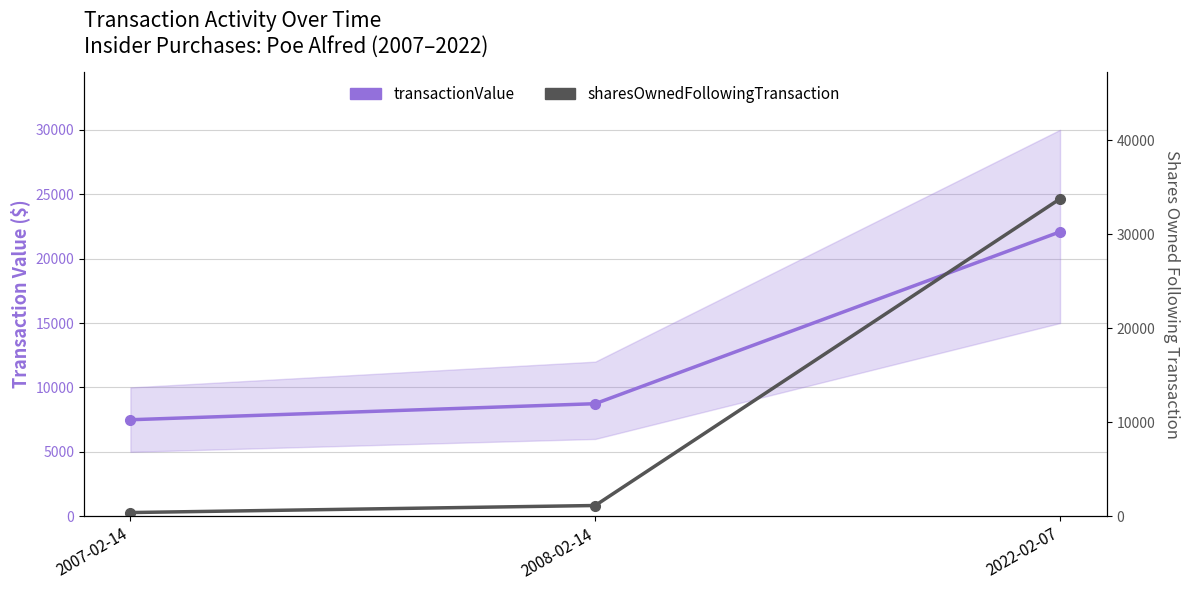

The sharesOwnedFollowingTransaction series shows 2043 at 2008-02-14. True or false?

False